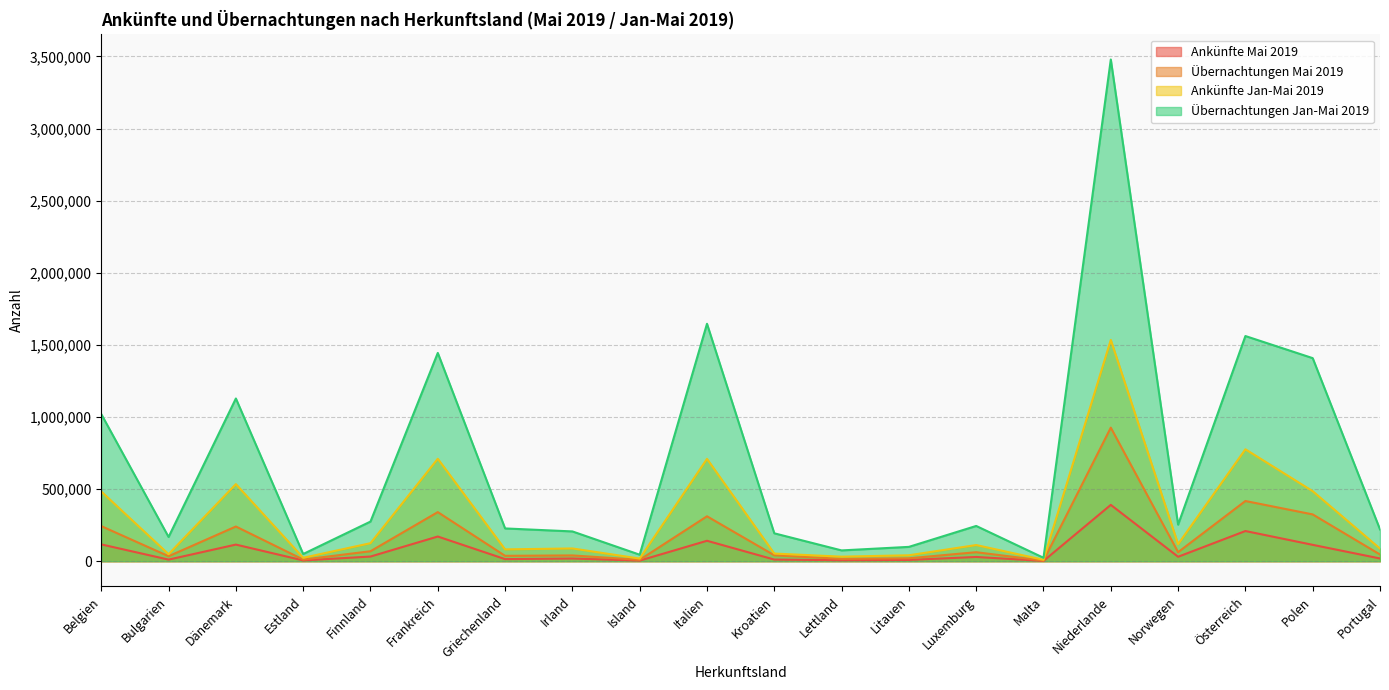

What is the average value of the Ankünfte Jan-Mai 2019 series?

303587